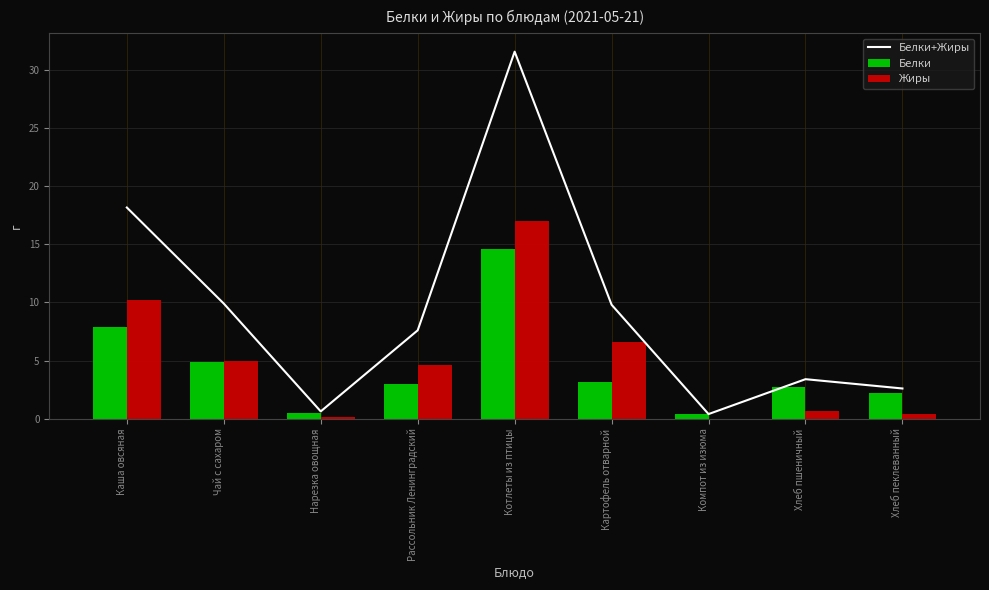

Reading left to right, what are all the values shown in this chart?

Белки+Жиры: Каша овсяная=18.2	Чай с сахаром=9.9	Нарезка овощная=0.6	Рассольник Ленинградский=7.6	Котлеты из птицы=31.6	Картофель отварной=9.8	Компот из изюма=0.4	Хлеб пшеничный=3.4	Хлеб пеклеванный=2.6
Белки: Каша овсяная=7.9	Чай с сахаром=4.9	Нарезка овощная=0.5	Рассольник Ленинградский=3.0	Котлеты из птицы=14.6	Картофель отварной=3.2	Компот из изюма=0.4	Хлеб пшеничный=2.7	Хлеб пеклеванный=2.2
Жиры: Каша овсяная=10.2	Чай с сахаром=5.0	Нарезка овощная=0.1	Рассольник Ленинградский=4.6	Котлеты из птицы=17.0	Картофель отварной=6.6	Компот из изюма=0.0	Хлеб пшеничный=0.7	Хлеб пеклеванный=0.4